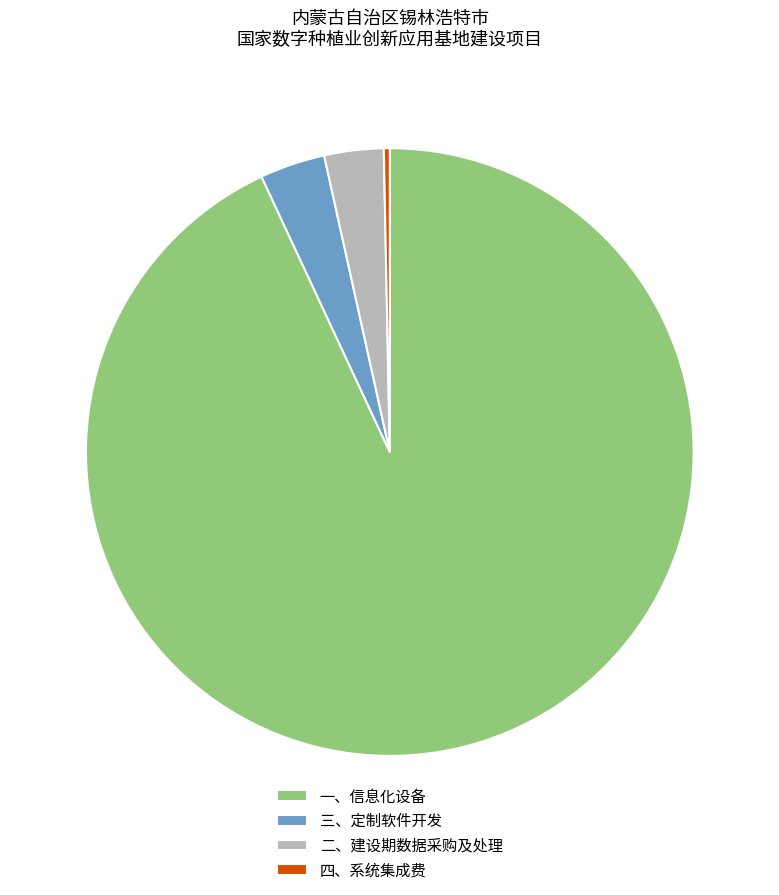

Is there a majority slice in this chart?

Yes